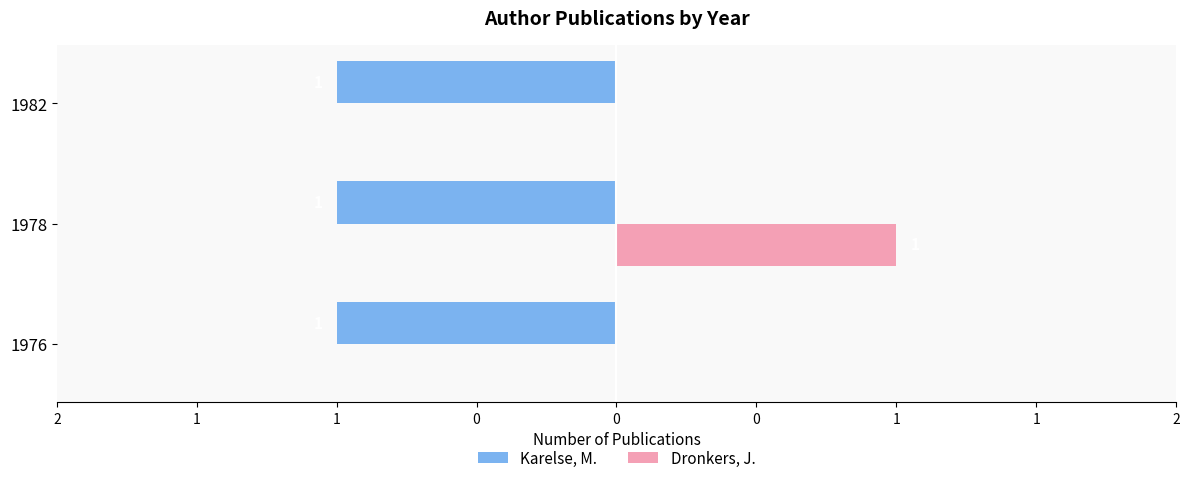

What are all the series names shown in the legend?

Karelse, M., Dronkers, J.